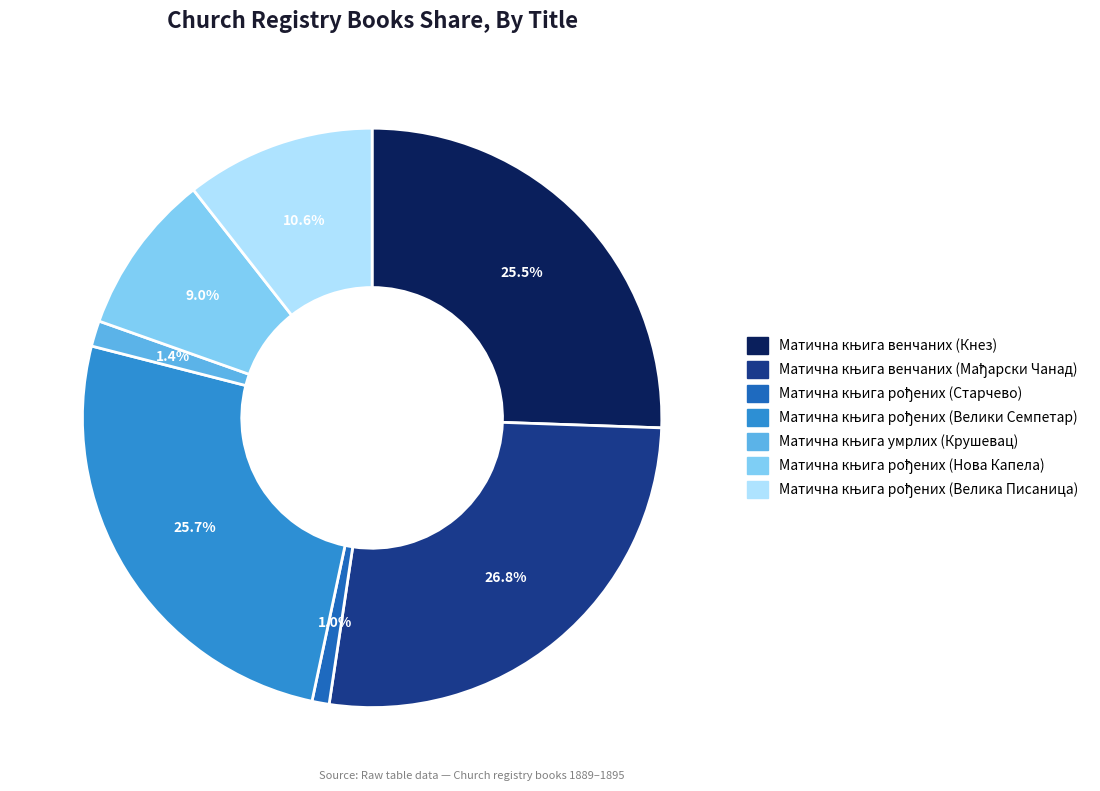

Is there any slice that represents more than half of the pie?

No